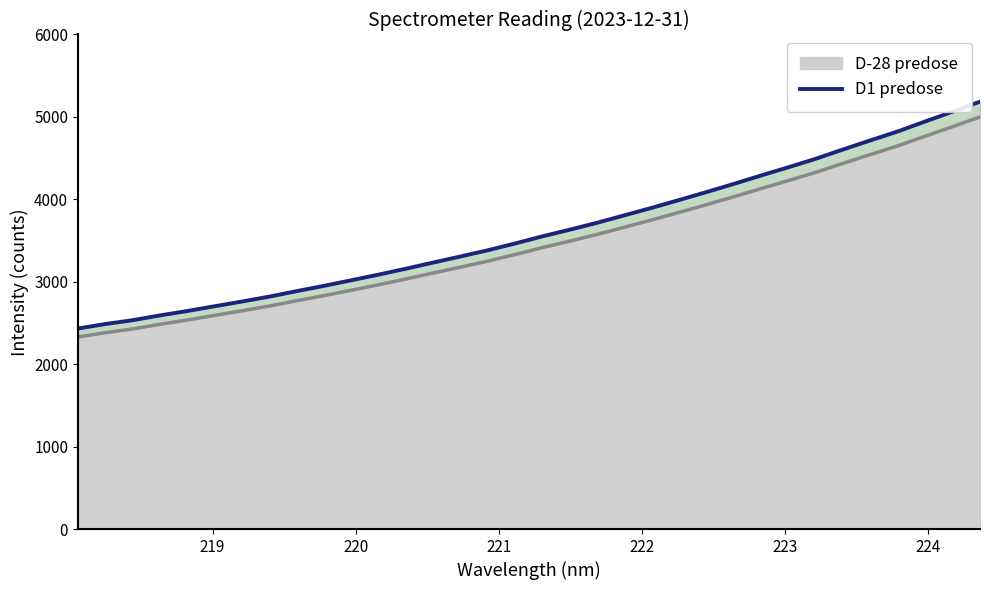

What is the value of the 33rd point from the left?

5063.9